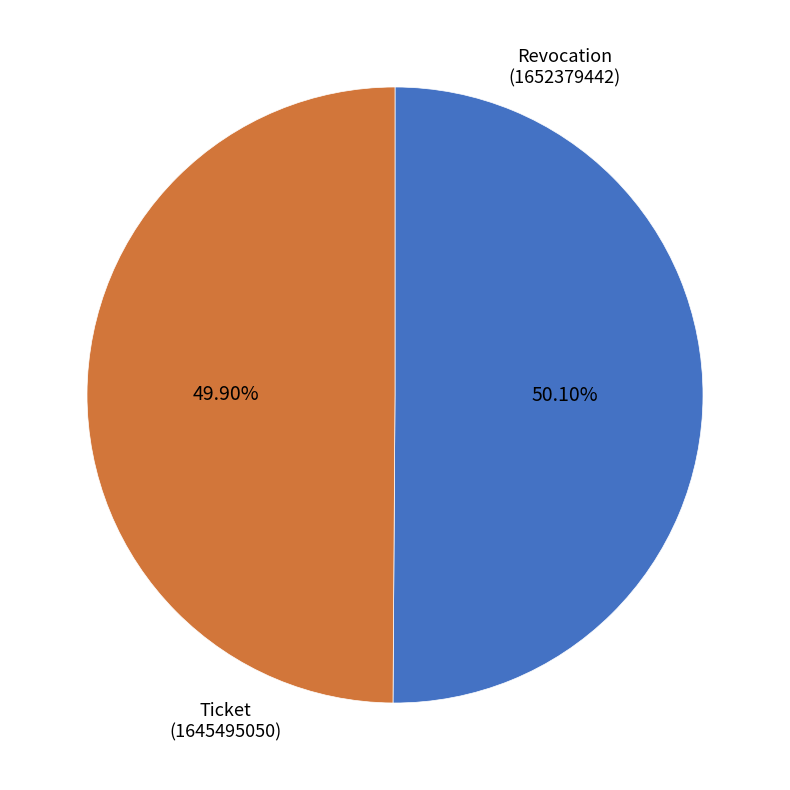

To the nearest percent, what portion does Ticket represent?

50%